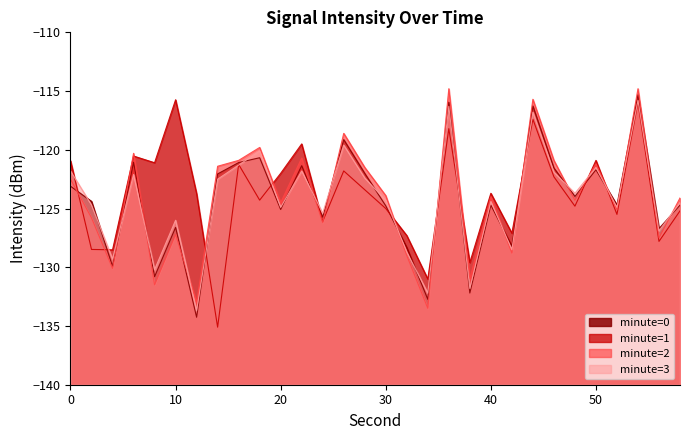

What are all the series names shown in the legend?

minute=0, minute=1, minute=2, minute=3